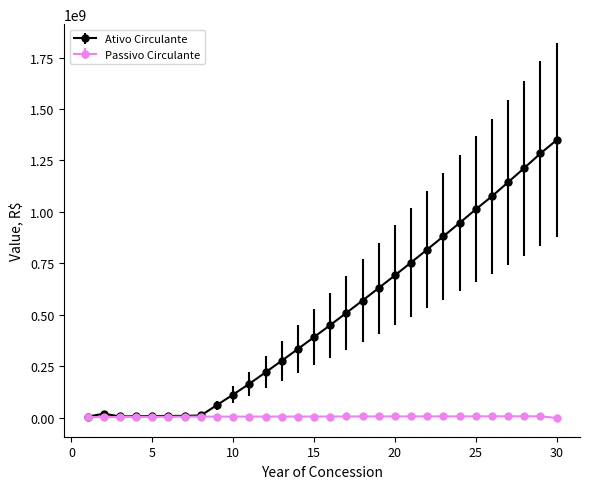

Which series has the largest total across all categories?

Ativo Circulante